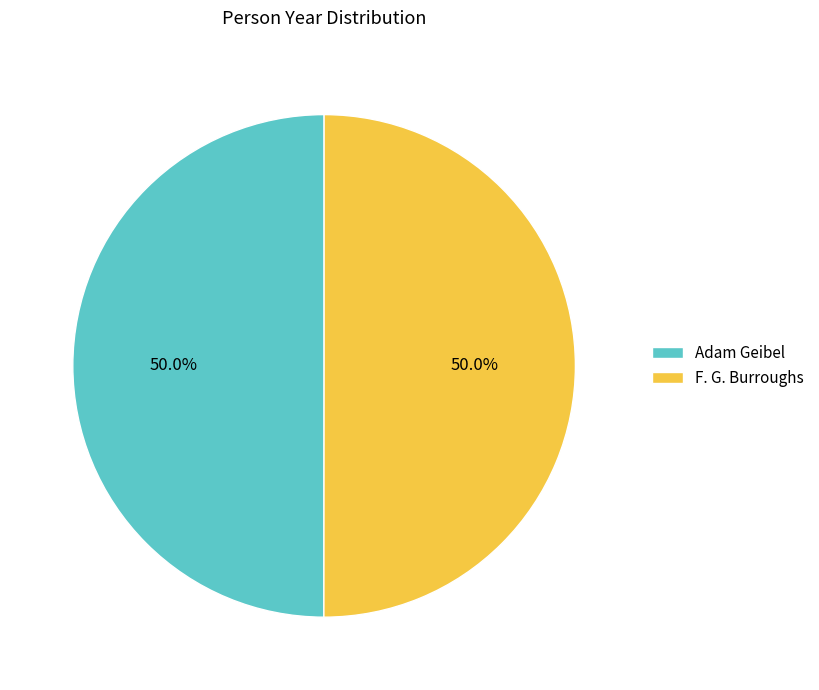

To the nearest percent, what portion does Adam Geibel represent?

50%